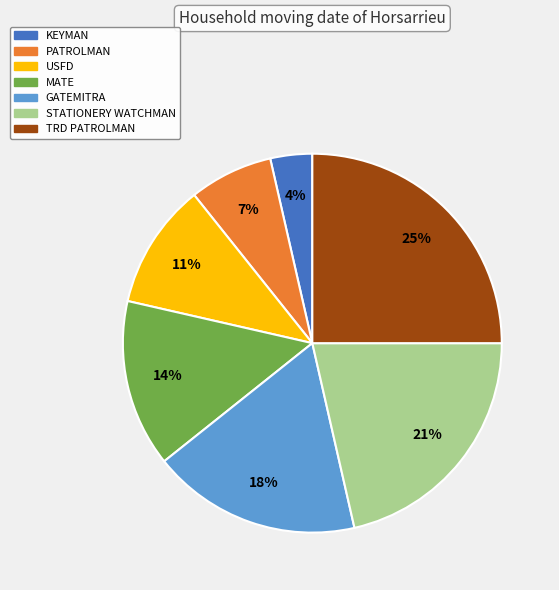

To the nearest percent, what is the difference between the largest and smallest slice percentages?

21%